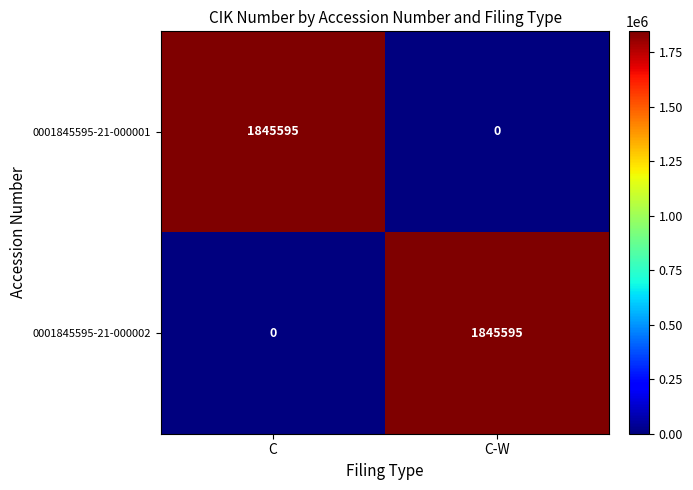

What is the total value across all series at C?

1845595